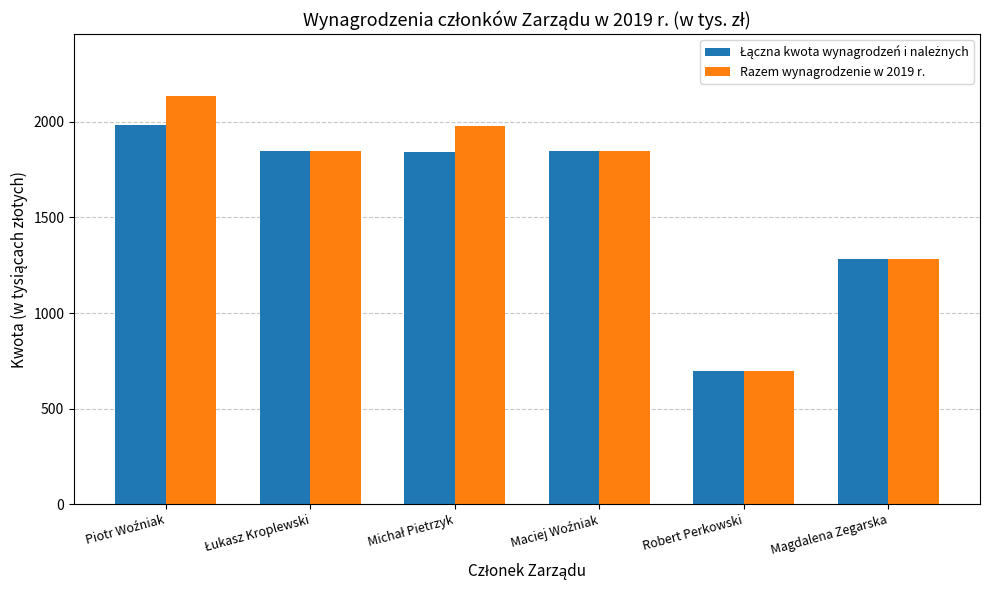

What is the sum of all Razem wynagrodzenie w 2019 r. values?

9794